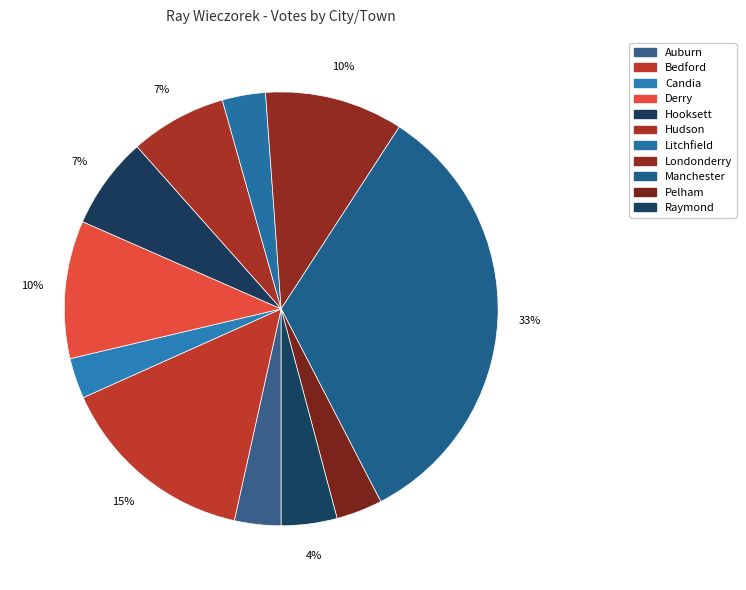

Which category has the biggest portion of the pie?

Manchester